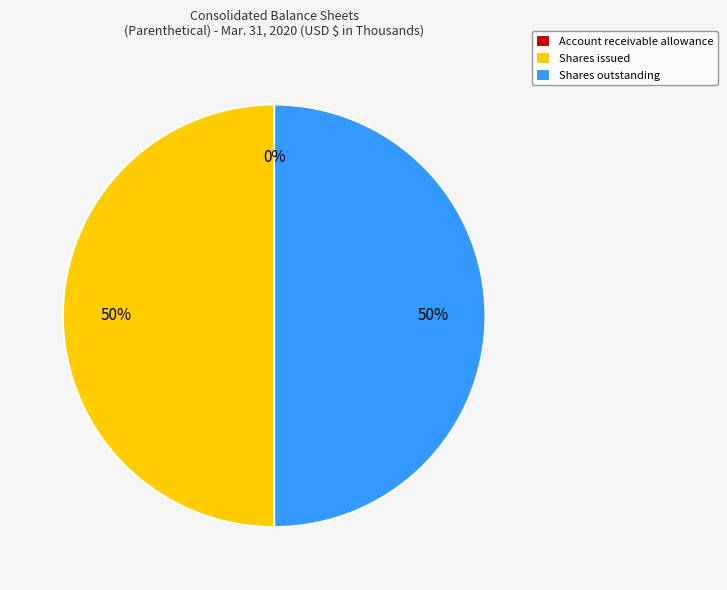

To the nearest percent, what is the average slice percentage?

33%